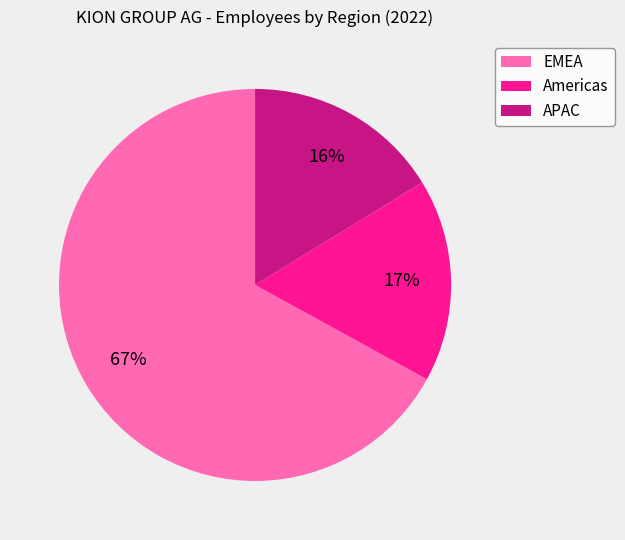

Rank the categories by value from highest to lowest.

EMEA, Americas, APAC